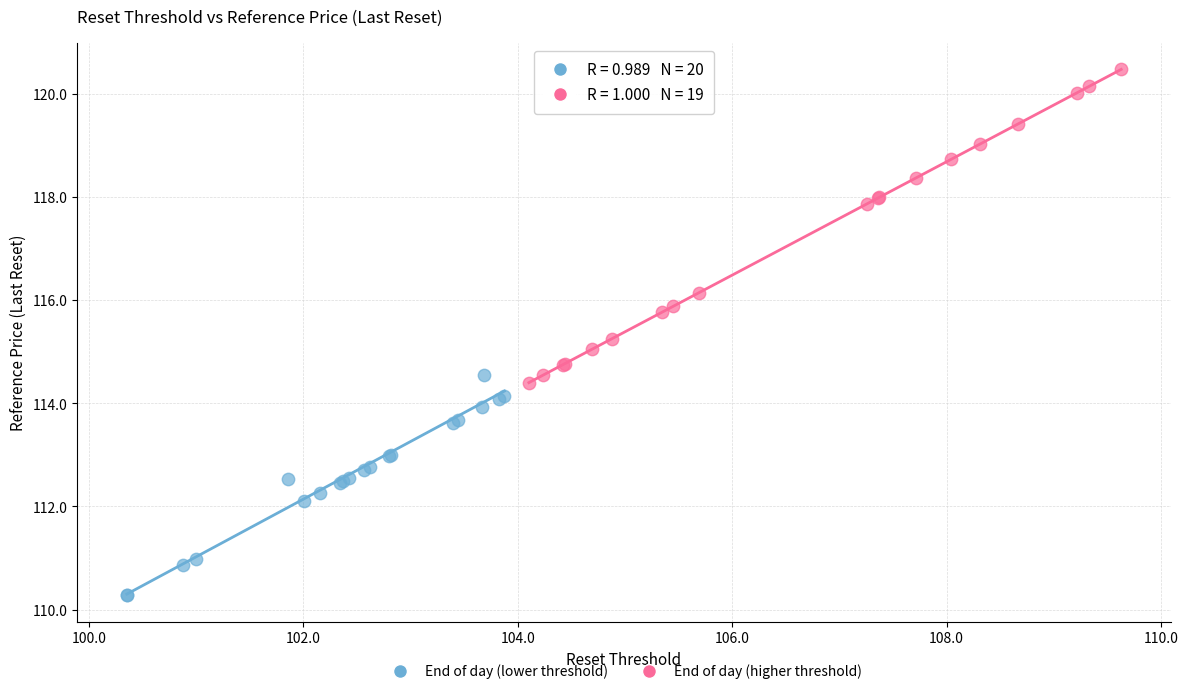

Which series reaches the minimum Y coordinate?

End of day (lower threshold)